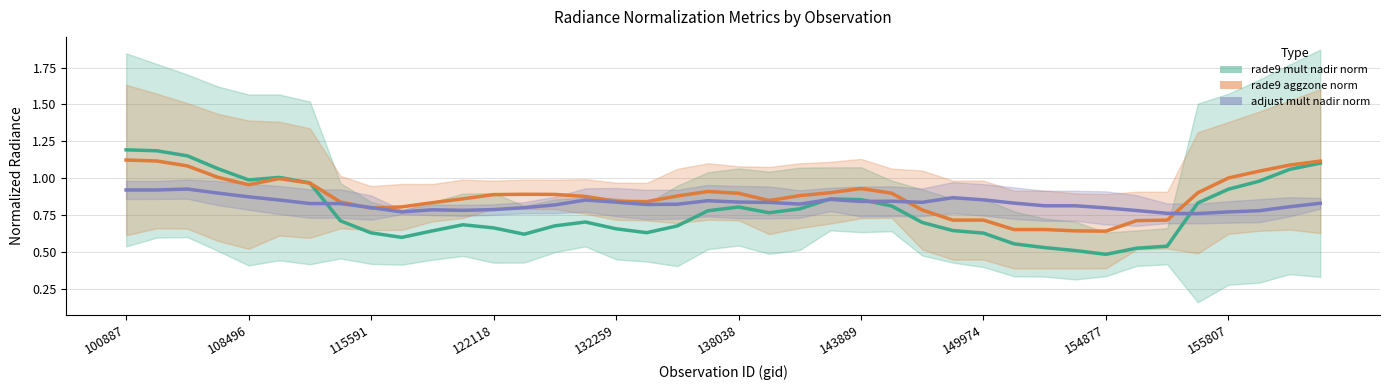

True or false: rade9_mult_nadir_norm has more than 0 interior local peaks.

True